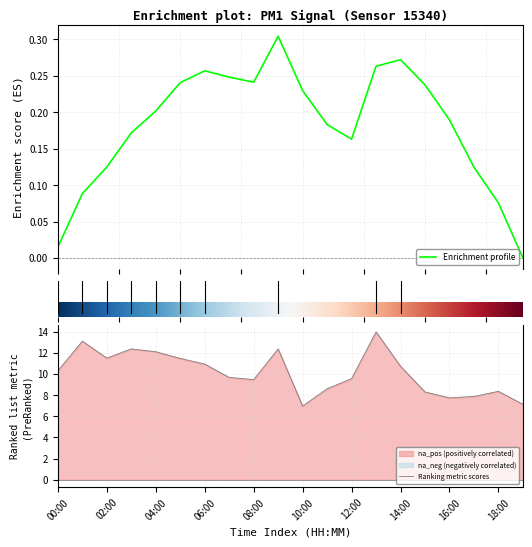

What is the minimum value shown in the chart?

7.0